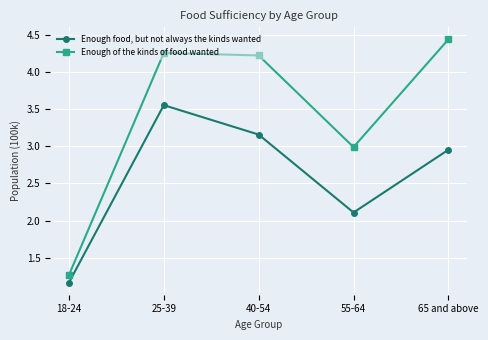

What value does the Enough of the kinds of food wanted series have at 18-24?

1.3